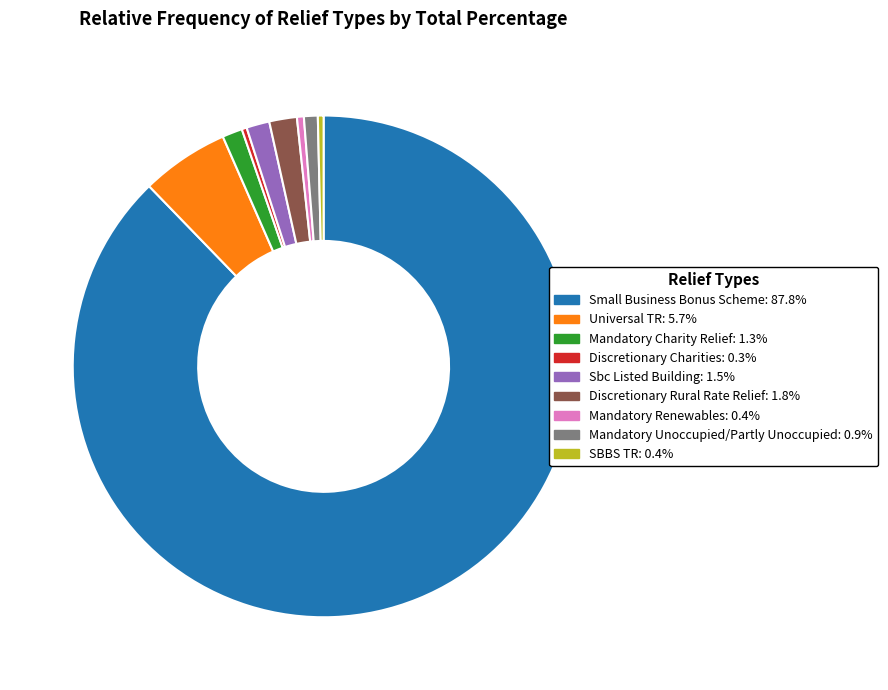

Which slice represents more than half of the pie?

Small Business Bonus Scheme